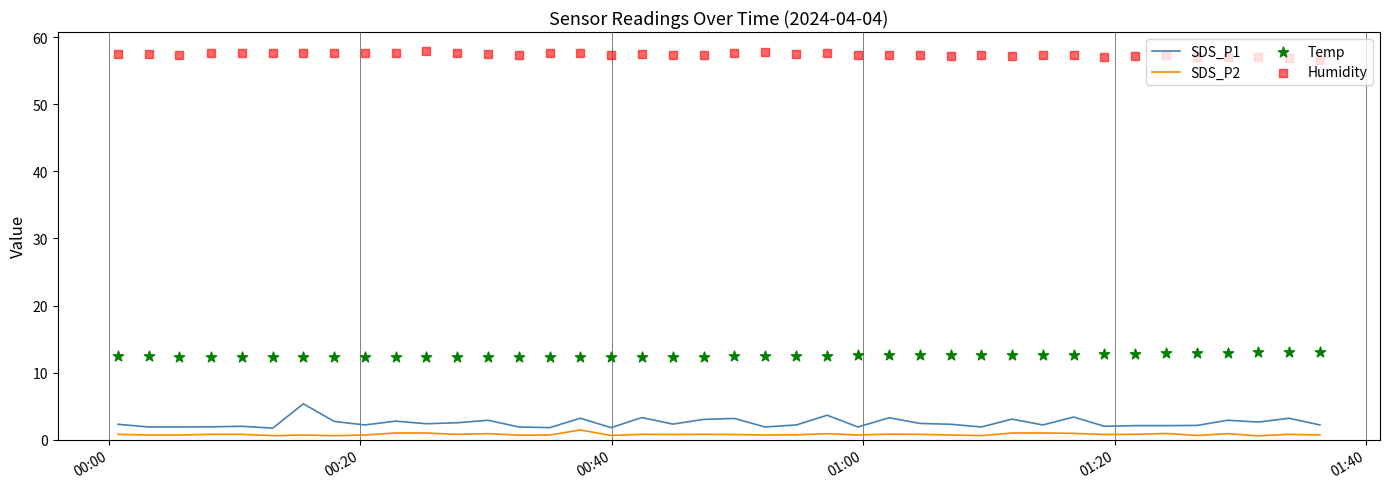

What is the lowest value of the SDS_P1 series?

1.7